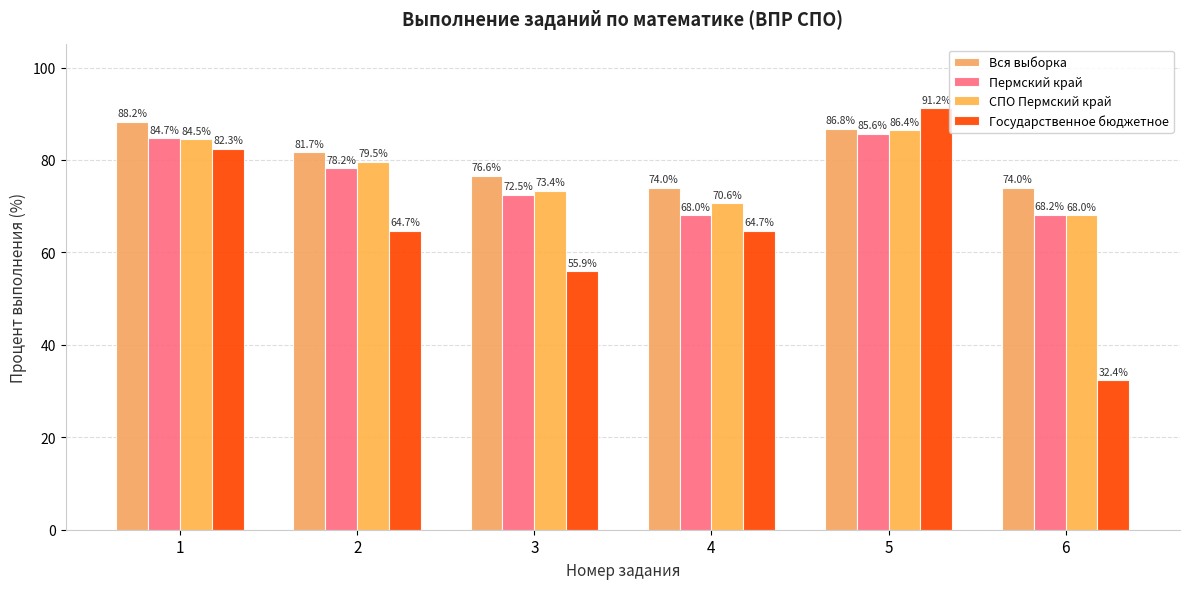

Read the Пермский край value at 2.

78.2